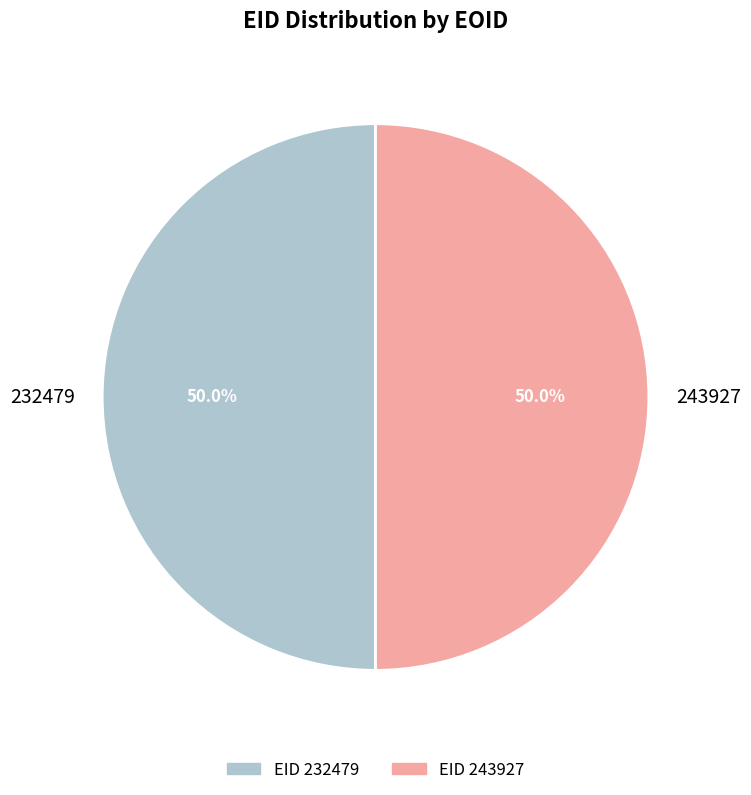

Is the sum of 232479 and 243927 greater than half?

Yes